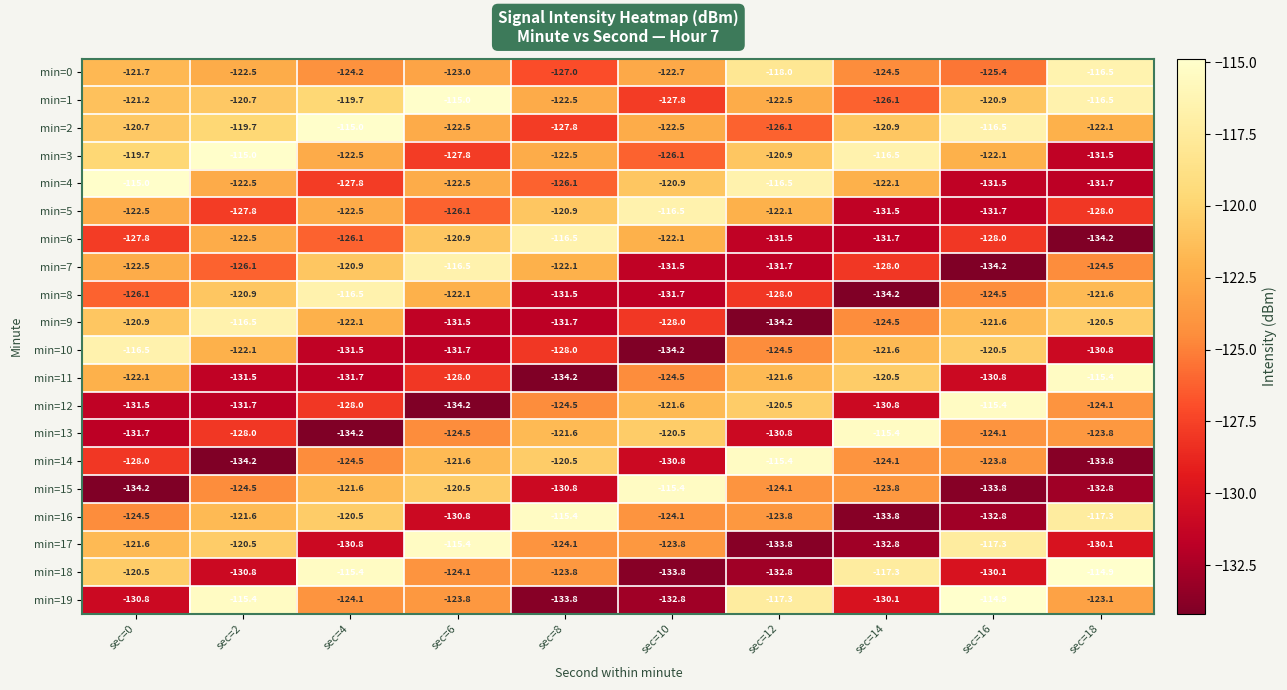

What is the sum of the min=19 values at sec=0 and sec=10?

-263.6